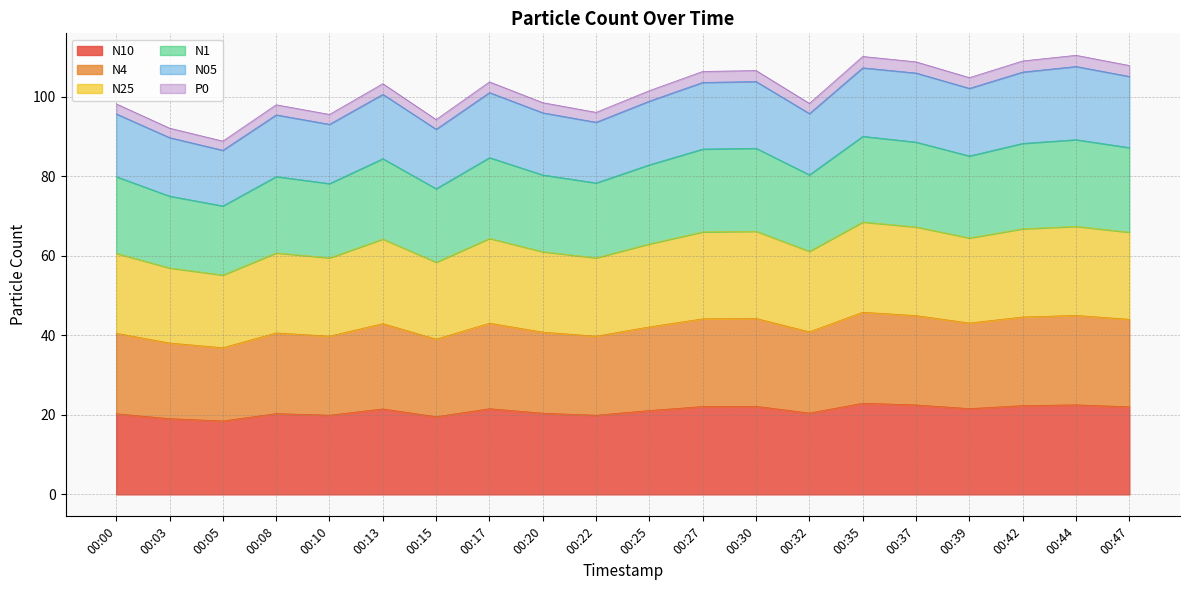

What is the total value across all series at 00:44?

110.5